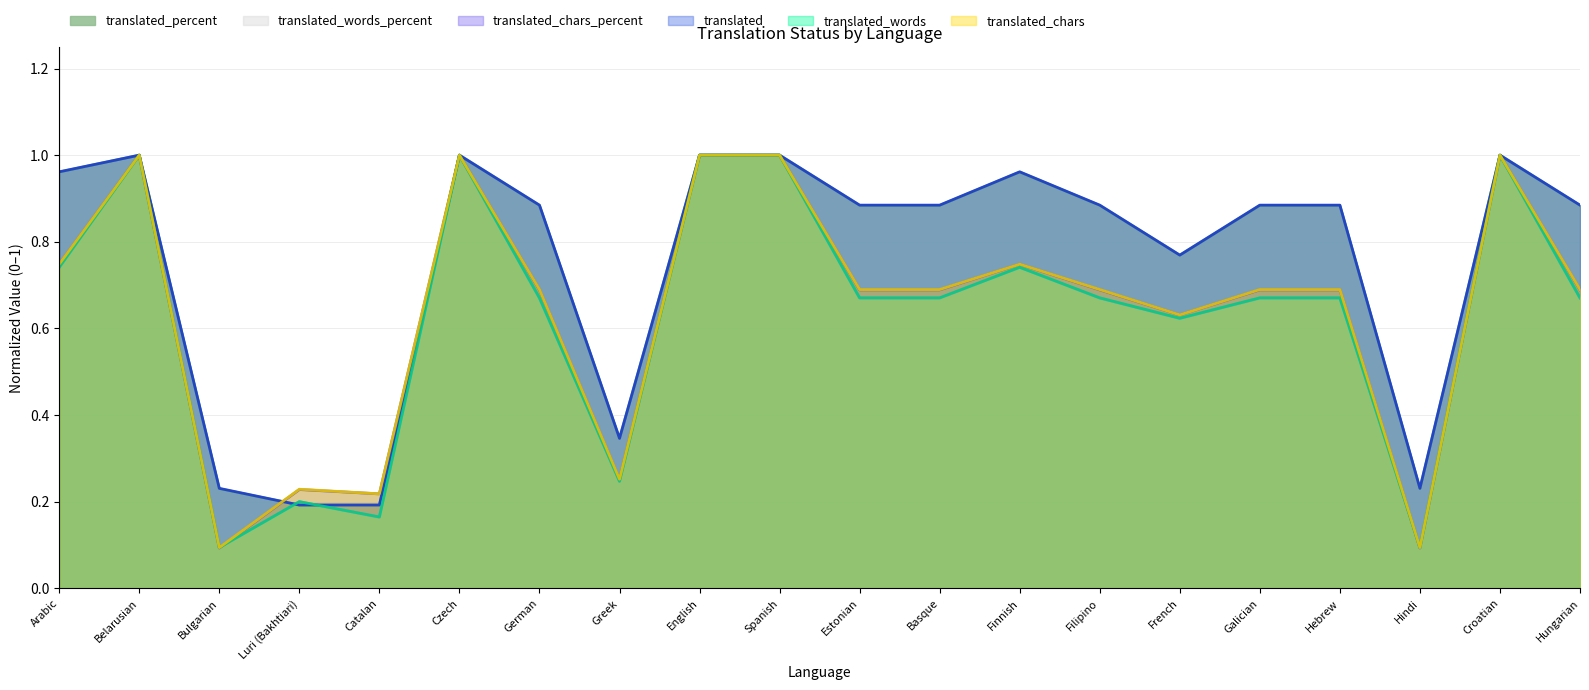

Reading left to right, what are all the values shown in this chart?

translated_percent: Arabic=1.0	Belarusian=1.0	Bulgarian=0.2	Luri (Bakhtiari)=0.2	Catalan=0.2	Czech=1.0	German=0.9	Greek=0.3	English=1.0	Spanish=1.0	Estonian=0.9	Basque=0.9	Finnish=1.0	Filipino=0.9	French=0.8	Galician=0.9	Hebrew=0.9	Hindi=0.2	Croatian=1.0	Hungarian=0.9
translated_words_percent: Arabic=0.7	Belarusian=1.0	Bulgarian=0.1	Luri (Bakhtiari)=0.2	Catalan=0.2	Czech=1.0	German=0.7	Greek=0.2	English=1.0	Spanish=1.0	Estonian=0.7	Basque=0.7	Finnish=0.7	Filipino=0.7	French=0.6	Galician=0.7	Hebrew=0.7	Hindi=0.1	Croatian=1.0	Hungarian=0.7
translated_chars_percent: Arabic=0.7	Belarusian=1.0	Bulgarian=0.1	Luri (Bakhtiari)=0.2	Catalan=0.2	Czech=1.0	German=0.7	Greek=0.3	English=1.0	Spanish=1.0	Estonian=0.7	Basque=0.7	Finnish=0.7	Filipino=0.7	French=0.6	Galician=0.7	Hebrew=0.7	Hindi=0.1	Croatian=1.0	Hungarian=0.7
translated: Arabic=1.0	Belarusian=1.0	Bulgarian=0.2	Luri (Bakhtiari)=0.2	Catalan=0.2	Czech=1.0	German=0.9	Greek=0.3	English=1.0	Spanish=1.0	Estonian=0.9	Basque=0.9	Finnish=1.0	Filipino=0.9	French=0.8	Galician=0.9	Hebrew=0.9	Hindi=0.2	Croatian=1.0	Hungarian=0.9
translated_words: Arabic=0.7	Belarusian=1.0	Bulgarian=0.1	Luri (Bakhtiari)=0.2	Catalan=0.2	Czech=1.0	German=0.7	Greek=0.2	English=1.0	Spanish=1.0	Estonian=0.7	Basque=0.7	Finnish=0.7	Filipino=0.7	French=0.6	Galician=0.7	Hebrew=0.7	Hindi=0.1	Croatian=1.0	Hungarian=0.7
translated_chars: Arabic=0.7	Belarusian=1.0	Bulgarian=0.1	Luri (Bakhtiari)=0.2	Catalan=0.2	Czech=1.0	German=0.7	Greek=0.3	English=1.0	Spanish=1.0	Estonian=0.7	Basque=0.7	Finnish=0.7	Filipino=0.7	French=0.6	Galician=0.7	Hebrew=0.7	Hindi=0.1	Croatian=1.0	Hungarian=0.7